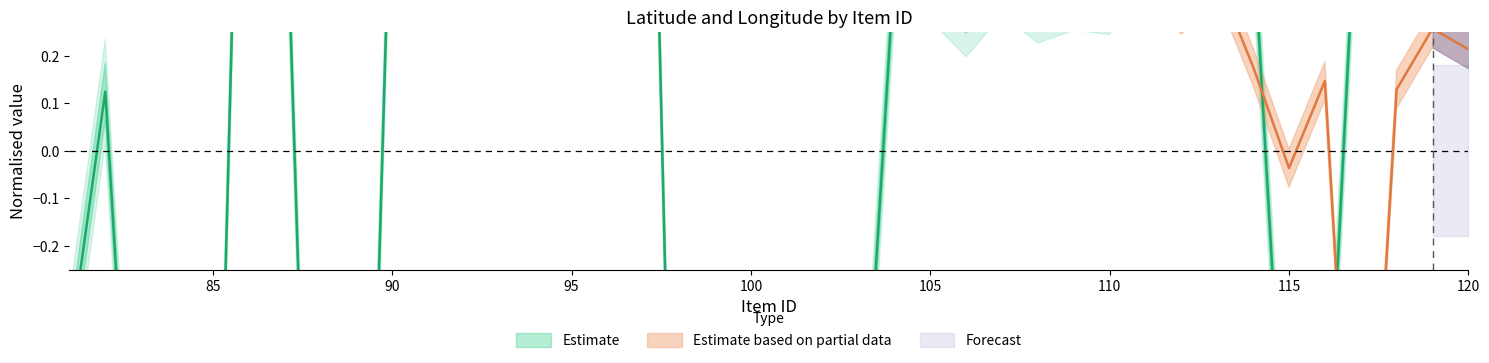

The chart shows a value of -1.1 at 83. True or false?

True